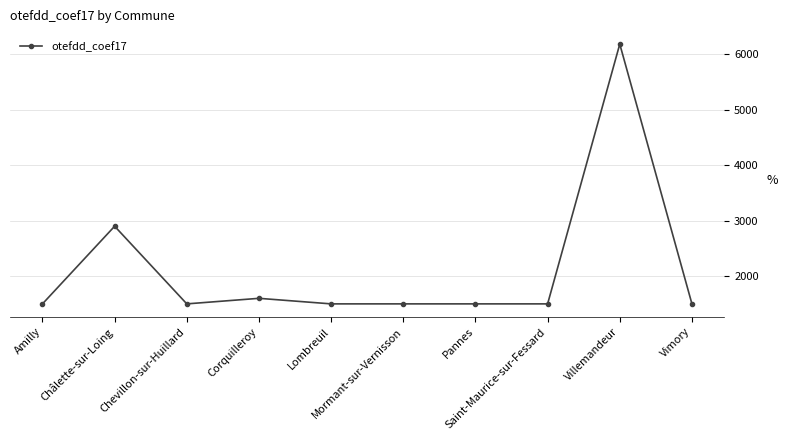

Reading left to right, what are all the values shown in this chart?

Amilly=1500	Châlette-sur-Loing=2900	Chevillon-sur-Huillard=1500	Corquilleroy=1600	Lombreuil=1500	Mormant-sur-Vernisson=1500	Pannes=1500	Saint-Maurice-sur-Fessard=1500	Villemandeur=6184	Vimory=1500